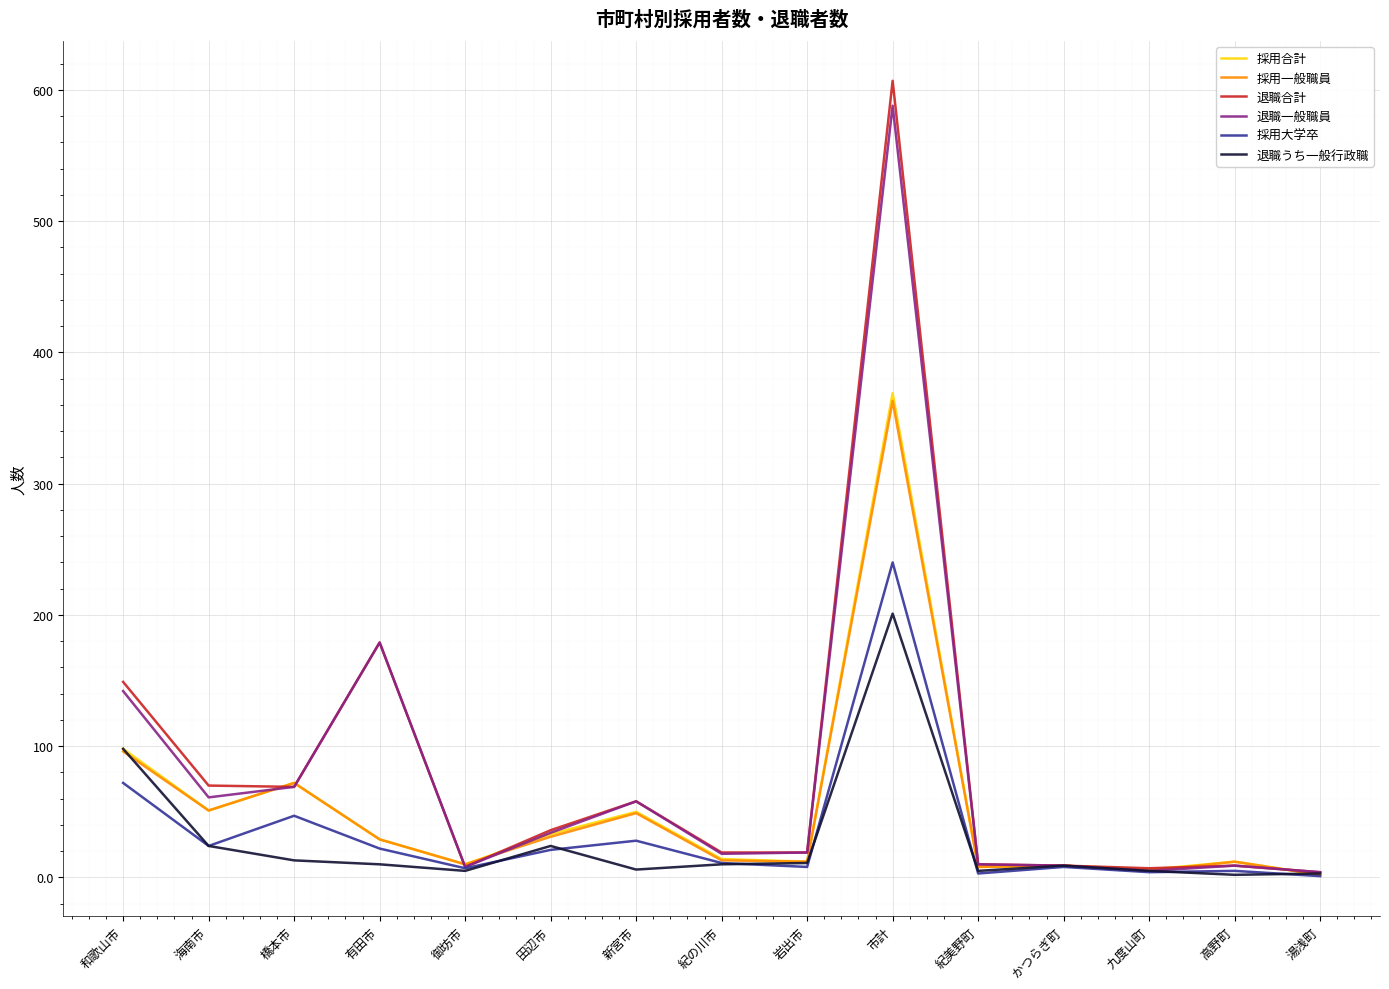

Which category has the highest value in the 採用一般職員 series?

市計